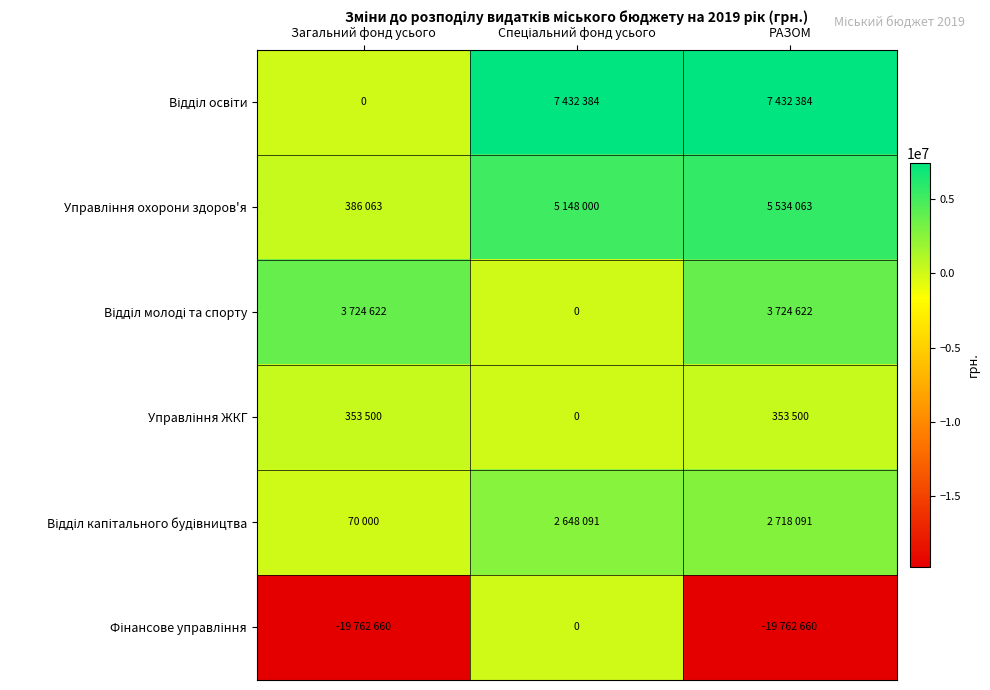

What is the average value of the Управління ЖКГ series?

235667